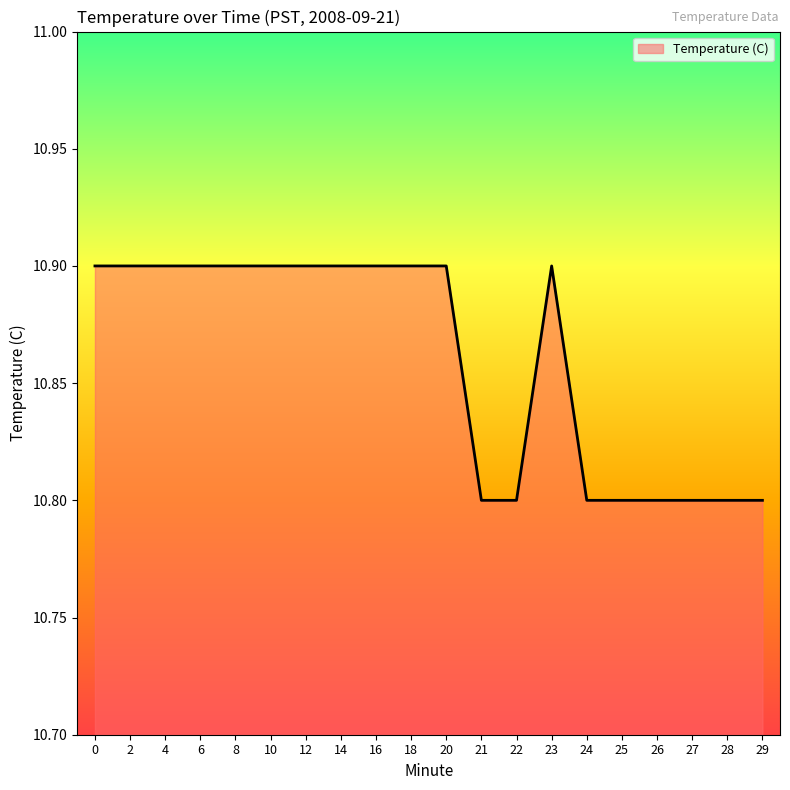

How many distinct data groups are displayed?

1